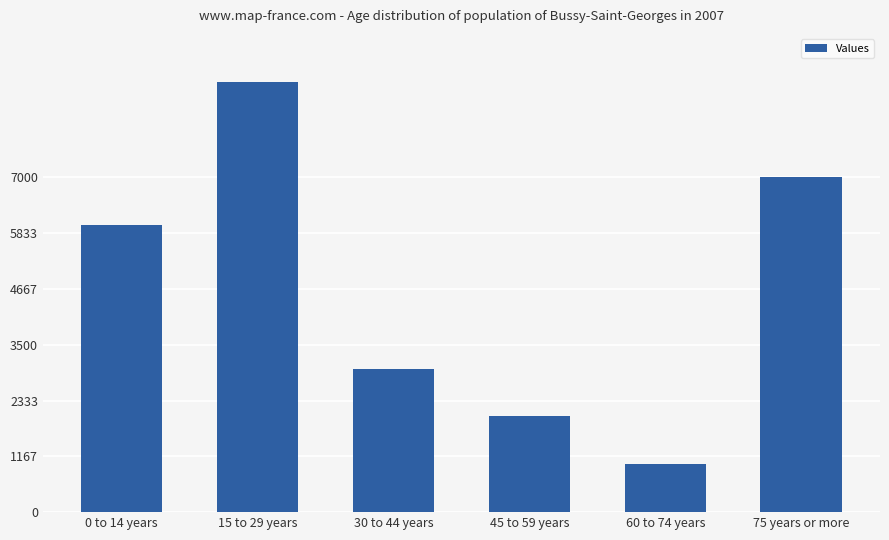

True or false: the data shows 2 at 15 to 29 years.

False